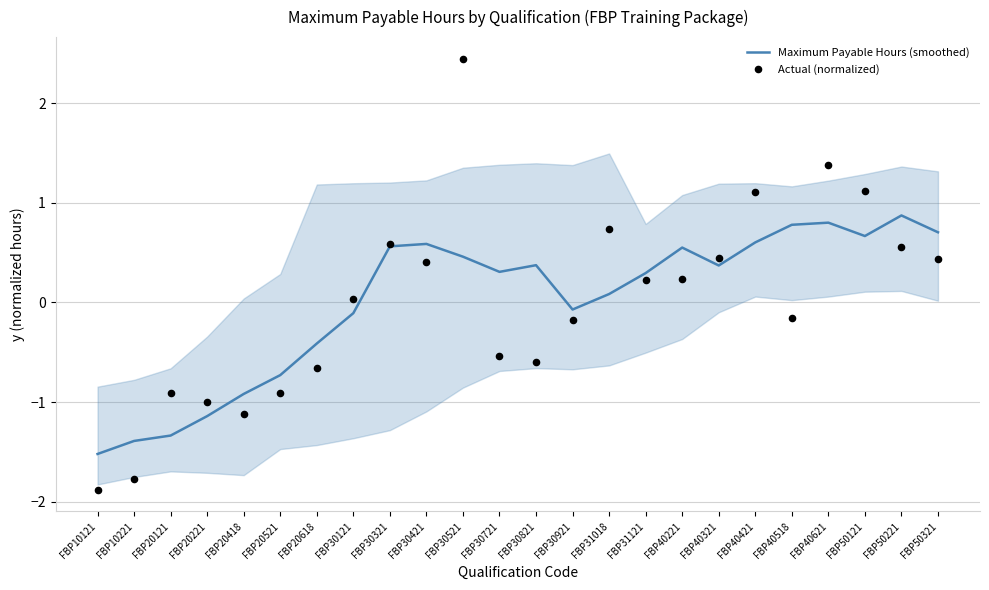

What are all the series names shown in the legend?

Maximum Payable Hours (smoothed), Actual (normalized)